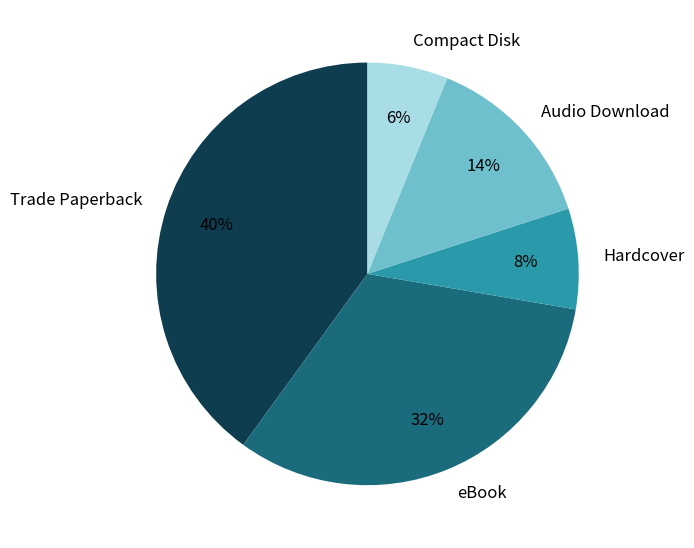

Which has a higher value, Compact Disk or Audio Download?

Audio Download